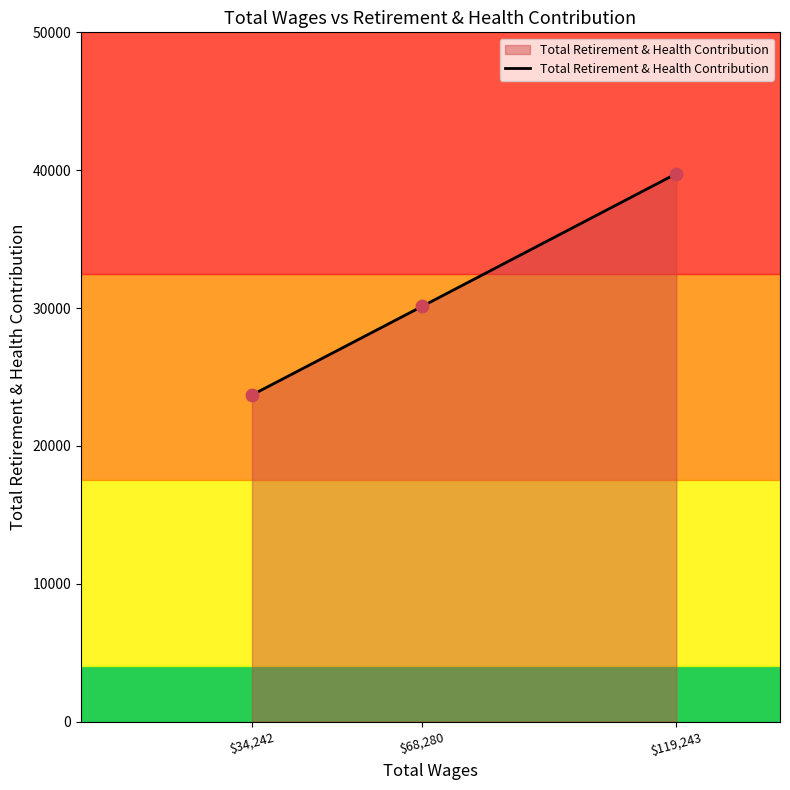

What is the change in value from $68,280 to $119,243?

+9633